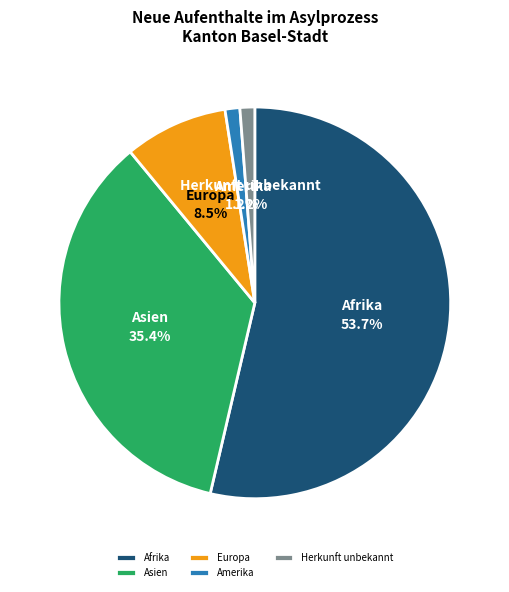

Count the number of slices in the pie.

5